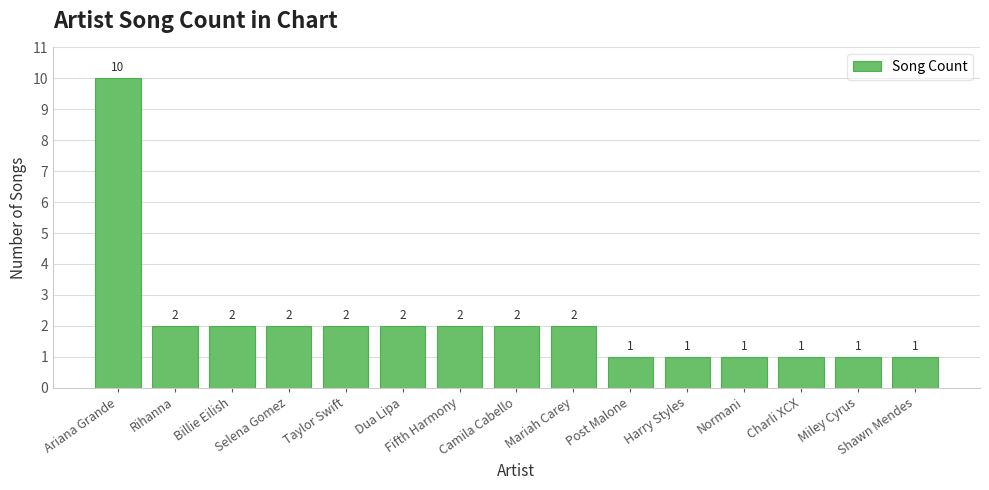

Reading left to right, list all the values displayed in this chart.

Ariana Grande=10	Rihanna=2	Billie Eilish=2	Selena Gomez=2	Taylor Swift=2	Dua Lipa=2	Fifth Harmony=2	Camila Cabello=2	Mariah Carey=2	Post Malone=1	Harry Styles=1	Normani=1	Charli XCX=1	Miley Cyrus=1	Shawn Mendes=1